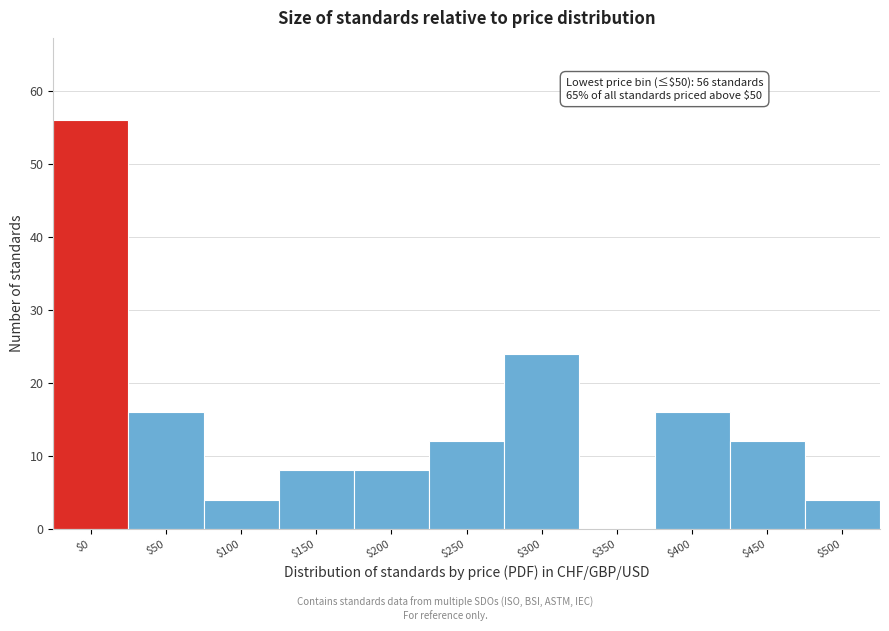

At which label is the value closest to 28?

$300